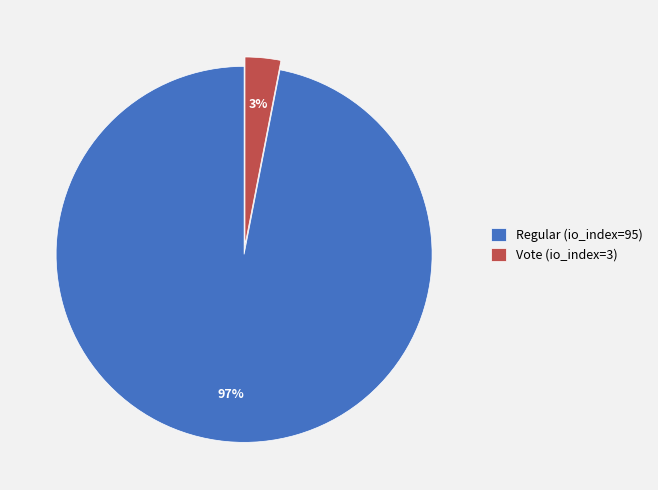

To the nearest percent, what portion does Vote (io_index=3) represent?

3%